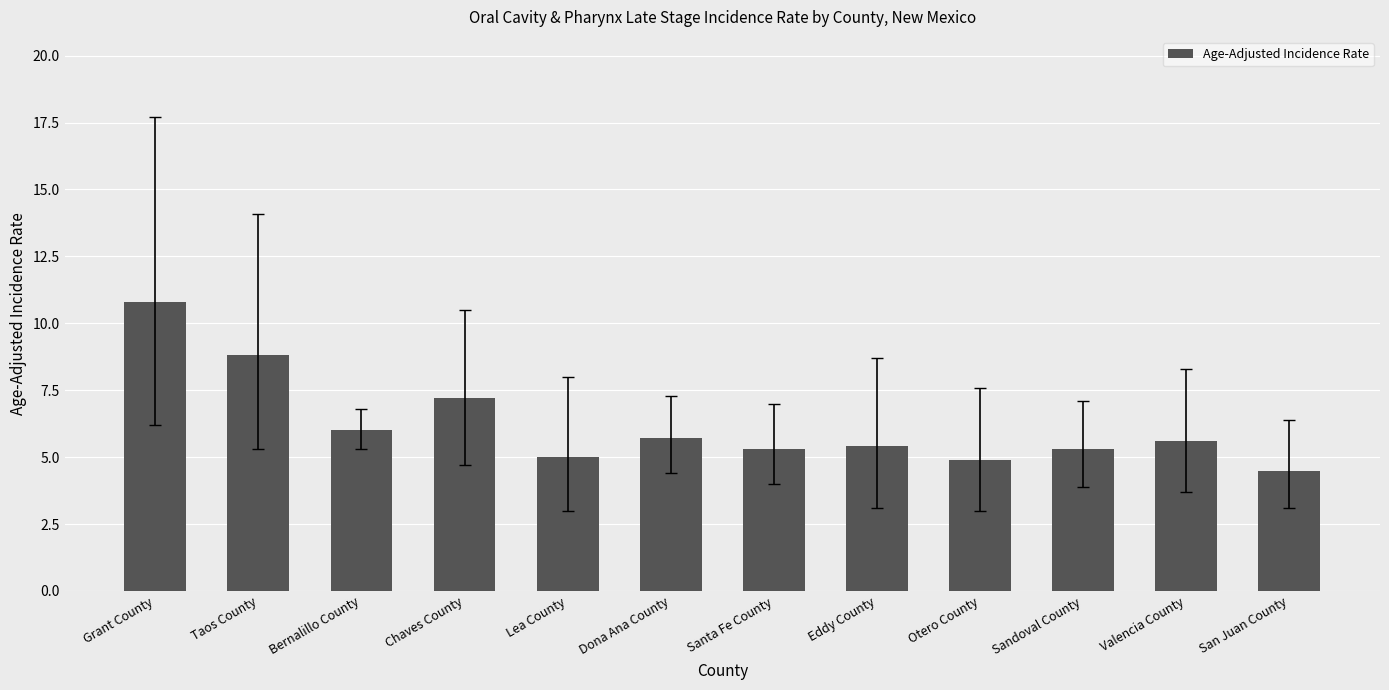

True or false: the data shows 5.0 at Lea County.

True